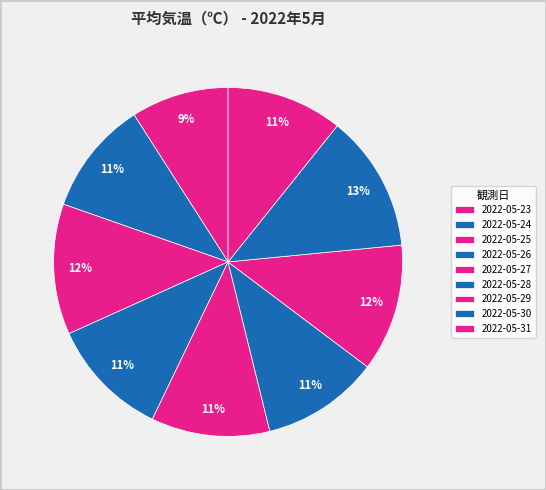

To the nearest percent, what portion does 2022-05-23 represent?

9%